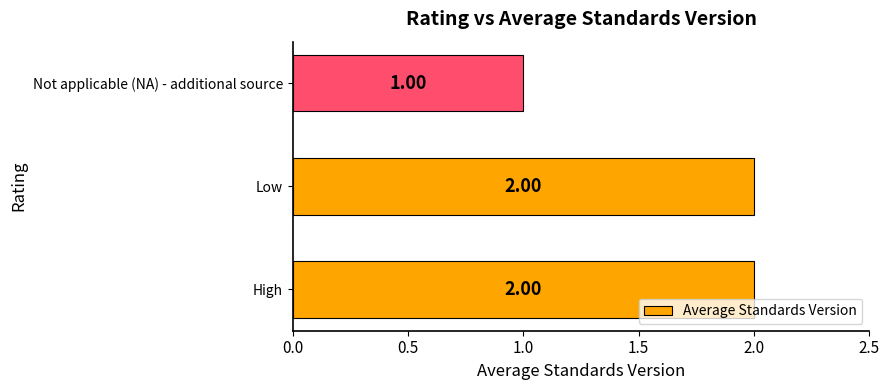

Approximately how many times larger is the value at Not applicable (NA) - additional source compared to Low?

0.5